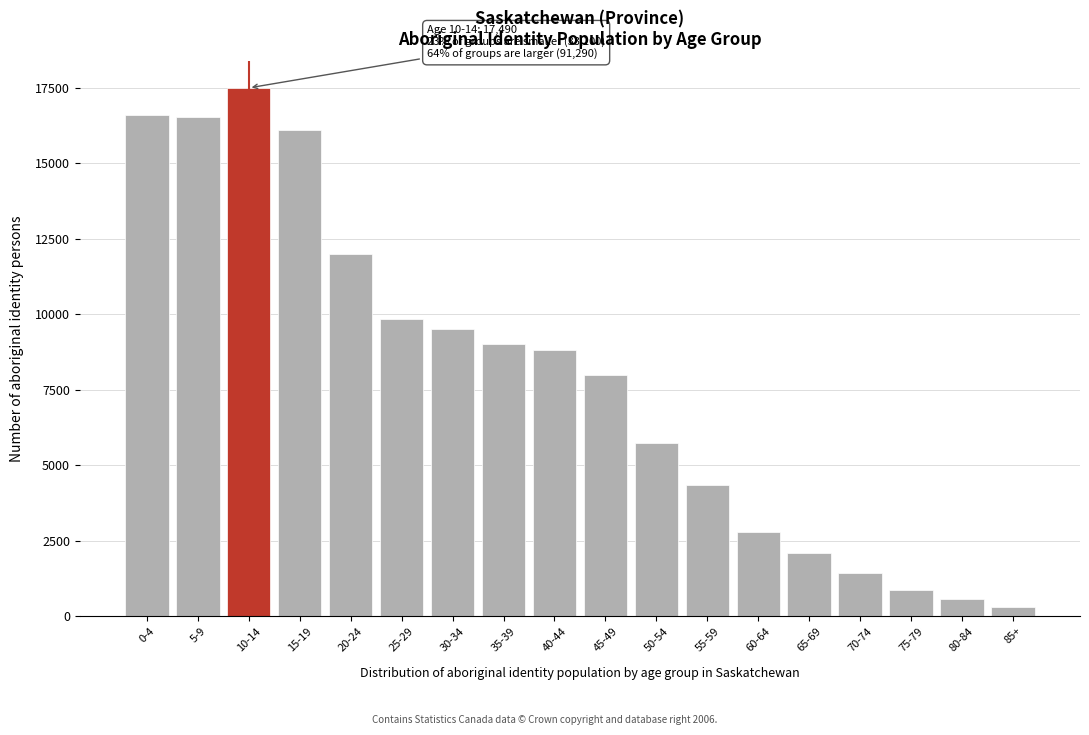

Is it true that the value at 75-79 is 850?

True